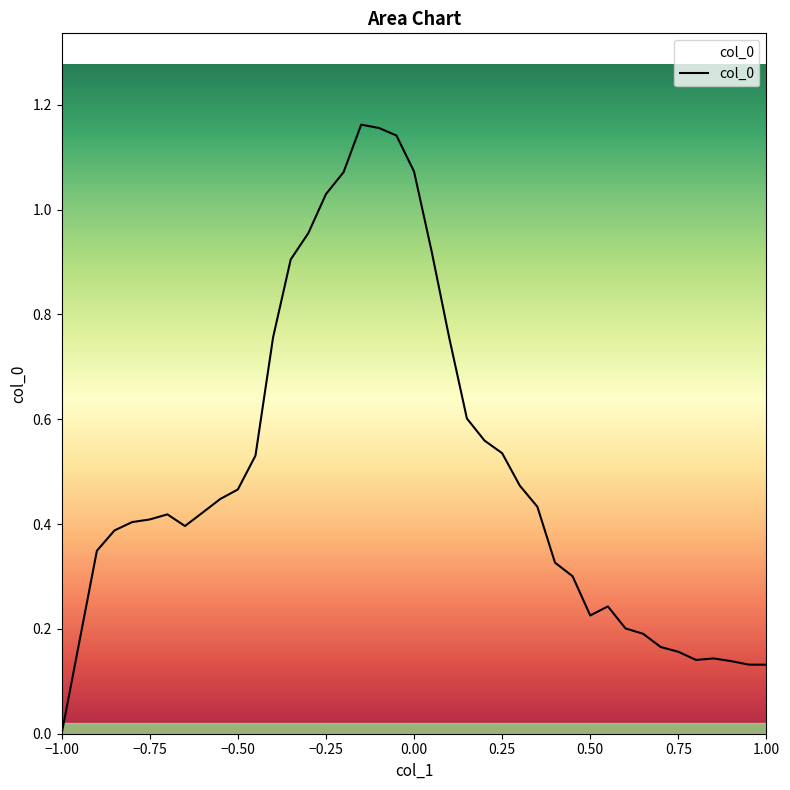

What is the average value?

0.5